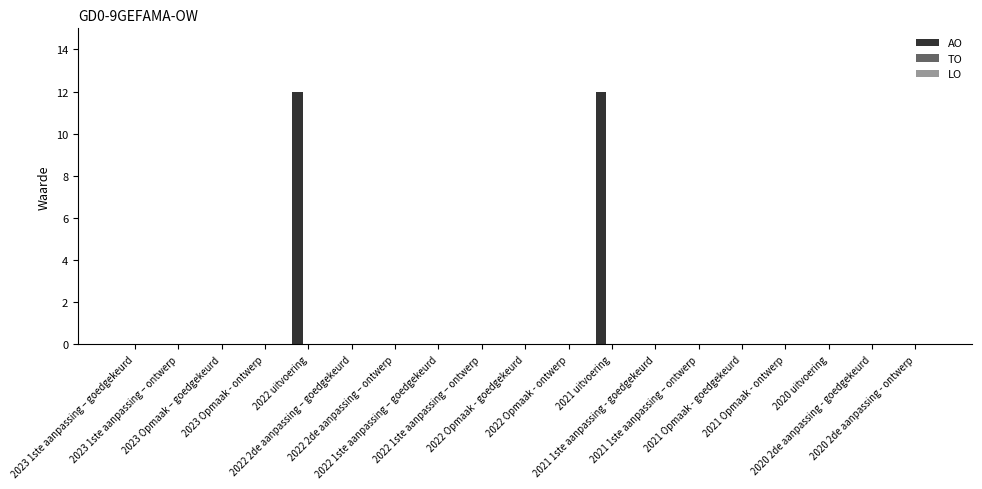

What is the sum of all values?

24